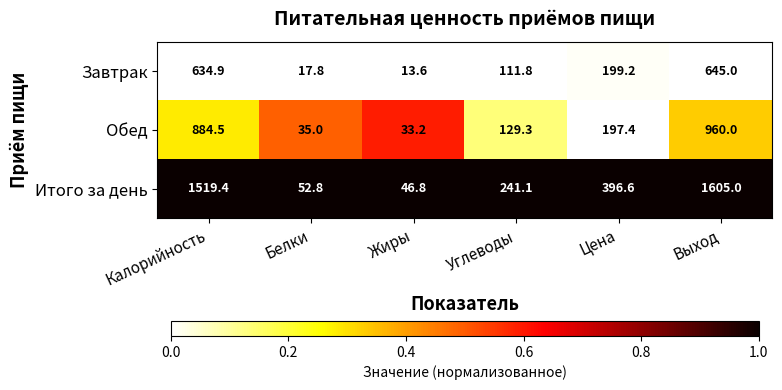

Rank the series at Калорийность from lowest to highest value.

Завтрак, Обед, Итого за день